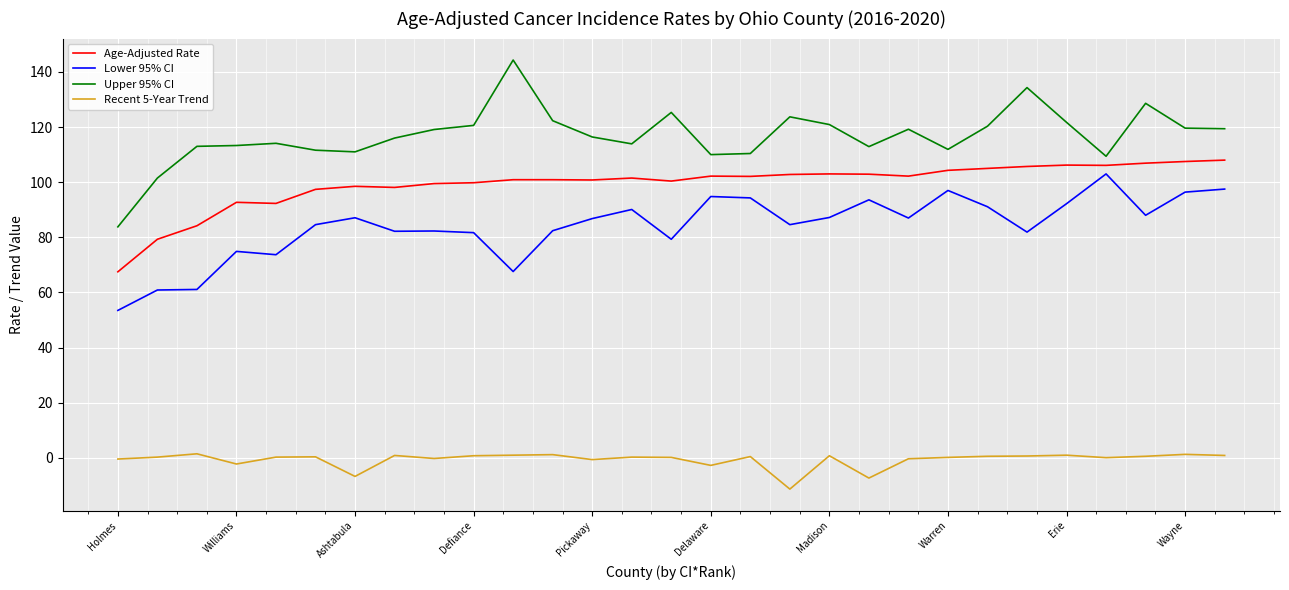

Which series has the largest total across all categories?

Upper 95% CI